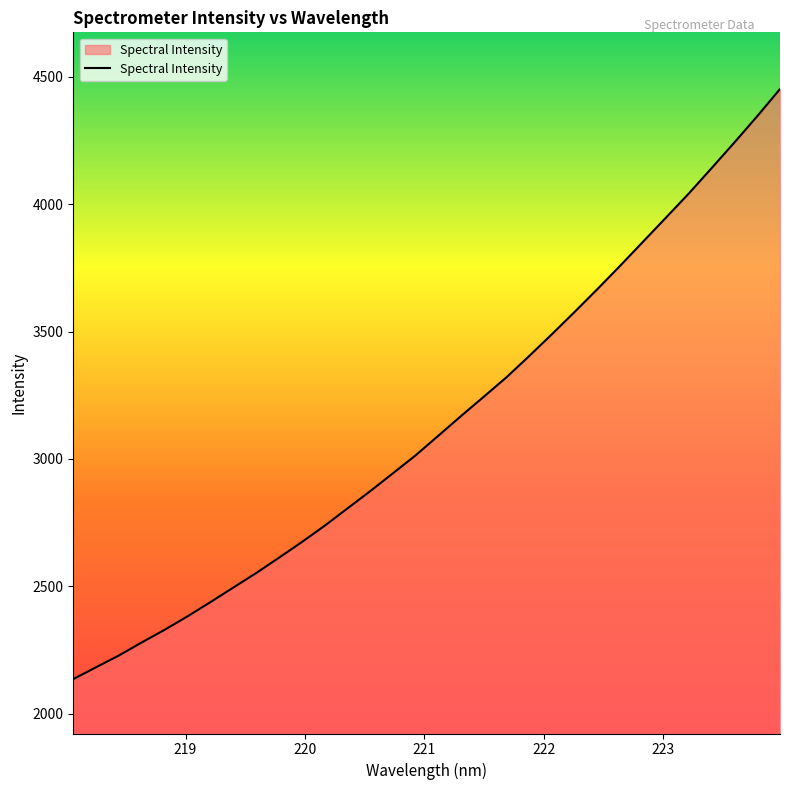

What is the maximum value shown in the chart?

4451.8